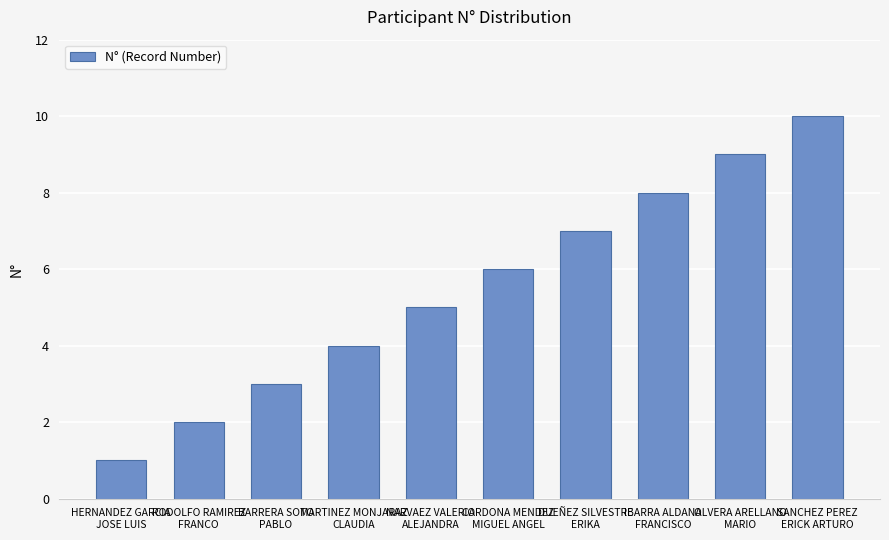

What is the label of the 4th bar from the left?

MARTINEZ MONJARAZ
CLAUDIA